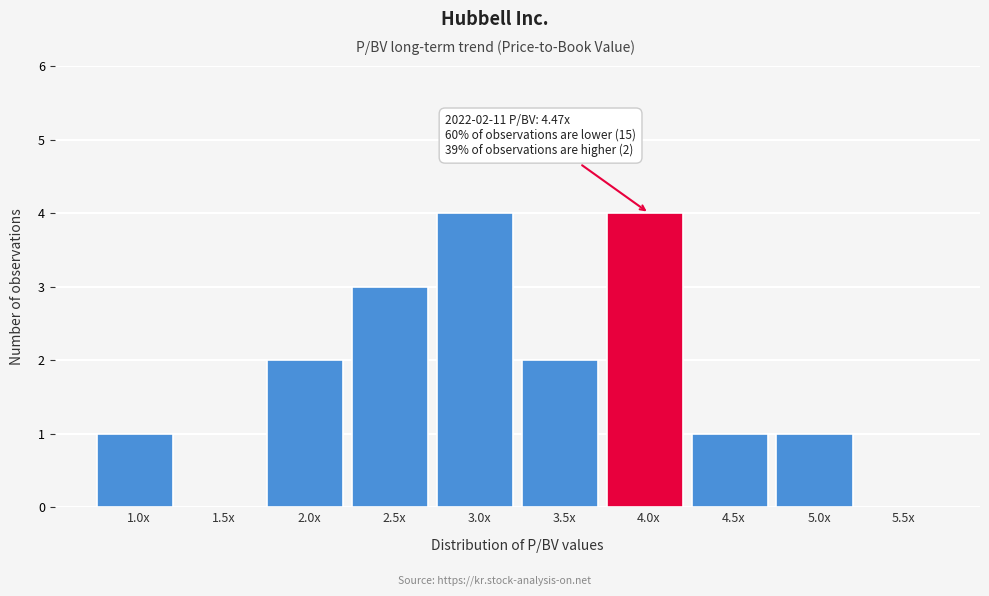

Reading right to left, transcribe all the data shown in this chart.

5.5x=0	5.0x=1	4.5x=1	4.0x=4	3.5x=2	3.0x=4	2.5x=3	2.0x=2	1.5x=0	1.0x=1